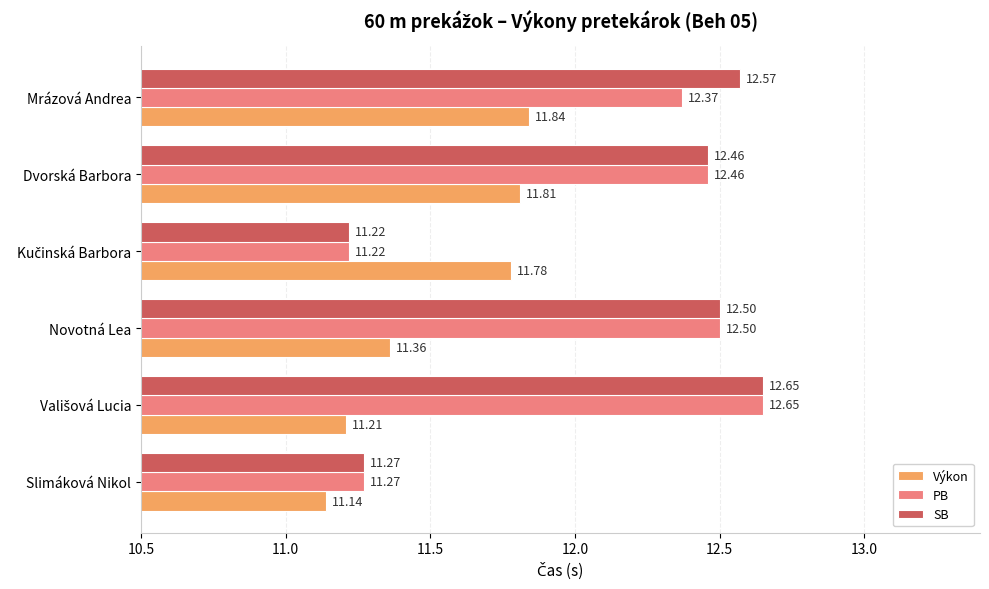

At which label is Výkon closest to 11?

Slimáková Nikol